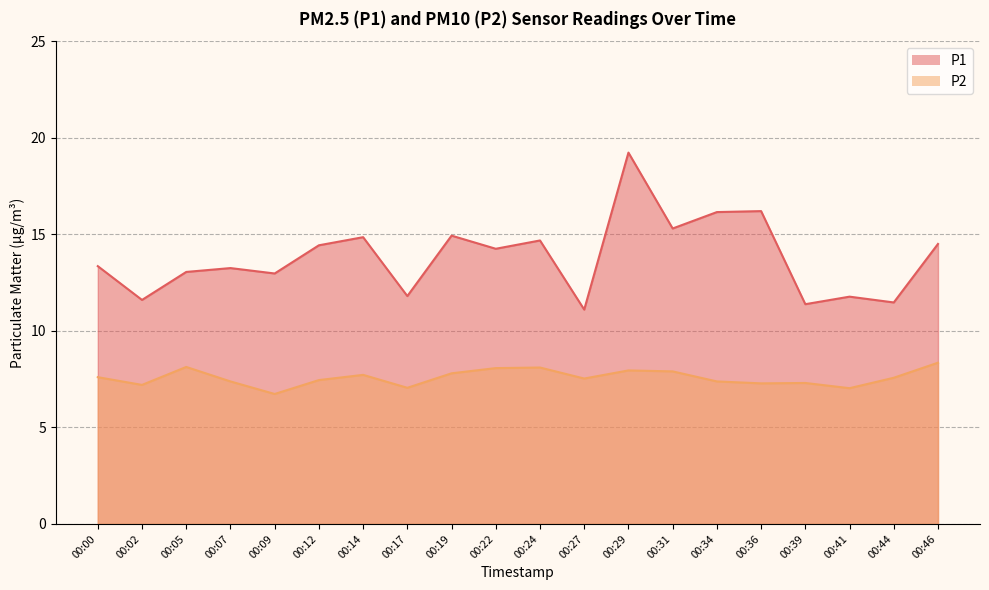

Reading right to left, transcribe all the data shown in this chart.

P1: 14.5	11.5	11.8	11.4	16.2	16.1	15.3	19.2	11.1	14.7	14.2	14.9	11.8	14.8	14.4	13.0	13.2	13.1	11.6	13.3
P2: 8.3	7.6	7.0	7.3	7.3	7.4	7.9	8.0	7.5	8.1	8.1	7.8	7.0	7.7	7.5	6.7	7.4	8.1	7.2	7.6